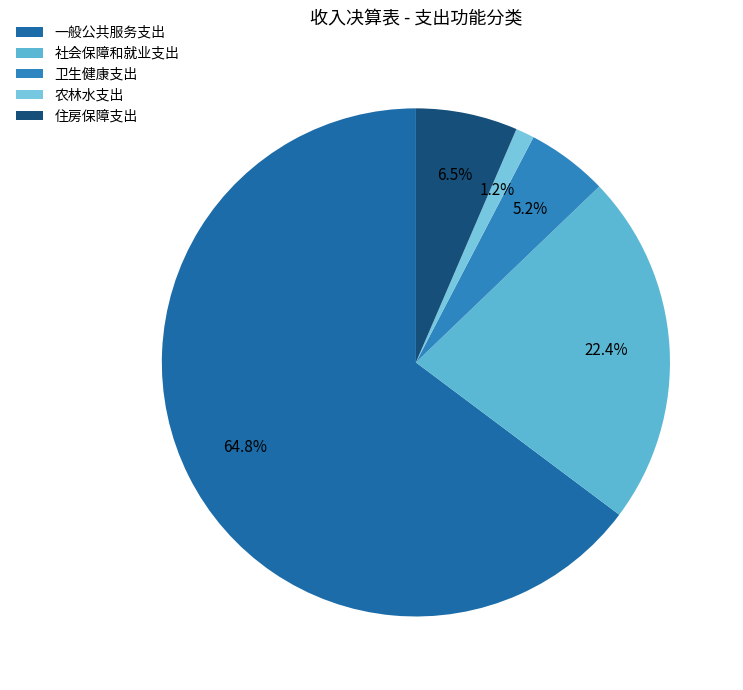

To the nearest percent, what is the difference between the 农林水支出 and 住房保障支出 slice percentages?

5%